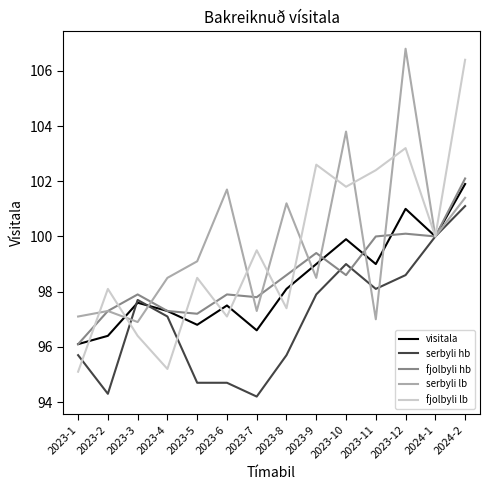

Where is the first local maximum for fjolbyli hb?

2023-3